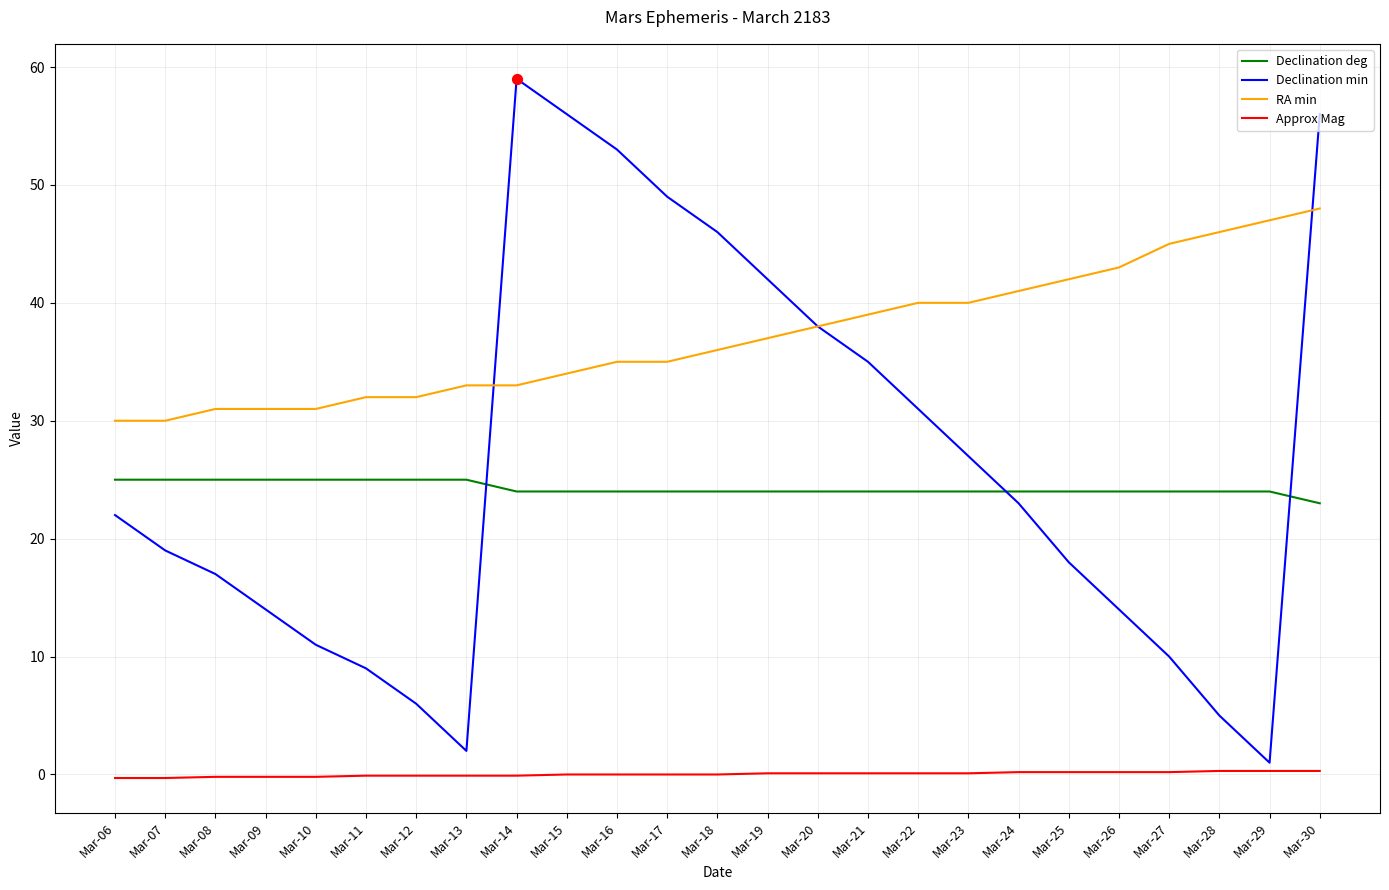

Which series has the largest total across all categories?

RA min